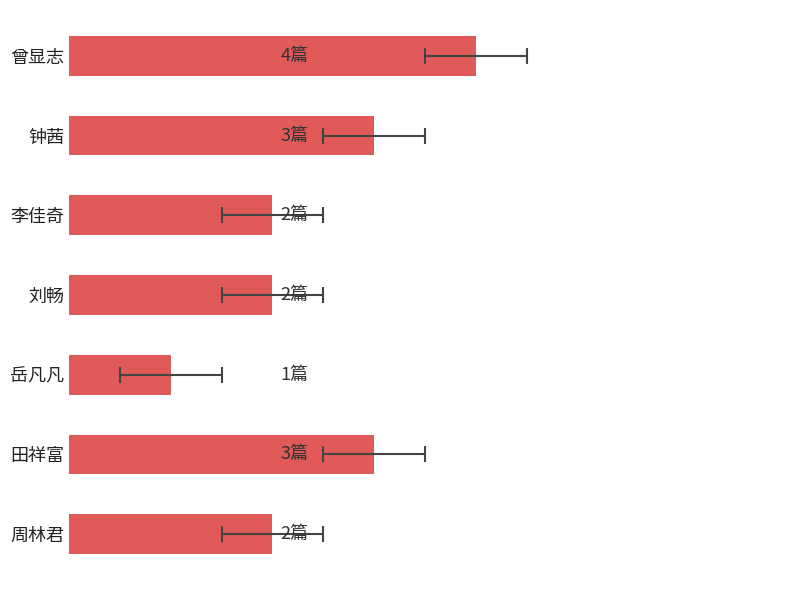

What is the maximum value shown in the chart?

4